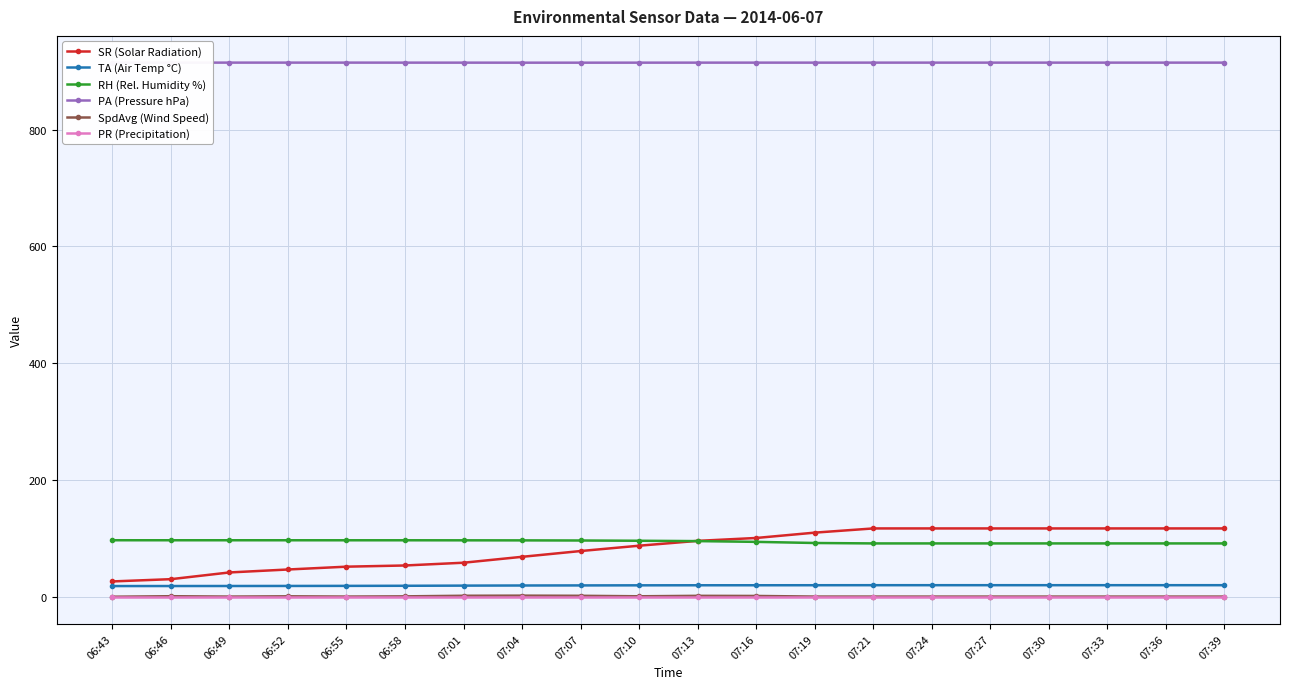

What is the label of the 8th point from the left?

07:04